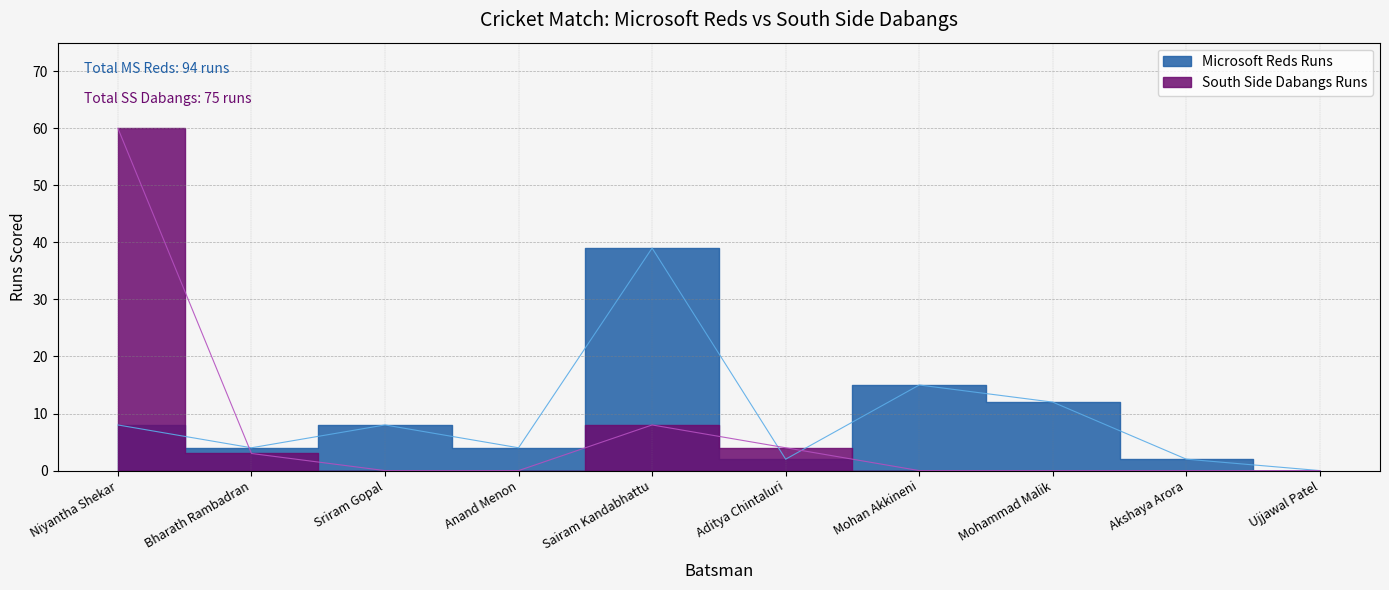

Reading left to right, what are all the values shown in this chart?

Microsoft Reds Runs: Niyantha Shekar=8	Bharath Rambadran=4	Sriram Gopal=8	Anand Menon=4	Sairam Kandabhattu=39	Aditya Chintaluri=2	Mohan Akkineni=15	Mohammad Malik=12	Akshaya Arora=2	Ujjawal Patel=0
South Side Dabangs Runs: Niyantha Shekar=60	Bharath Rambadran=3	Sriram Gopal=0	Anand Menon=0	Sairam Kandabhattu=8	Aditya Chintaluri=4	Mohan Akkineni=0	Mohammad Malik=0	Akshaya Arora=0	Ujjawal Patel=0